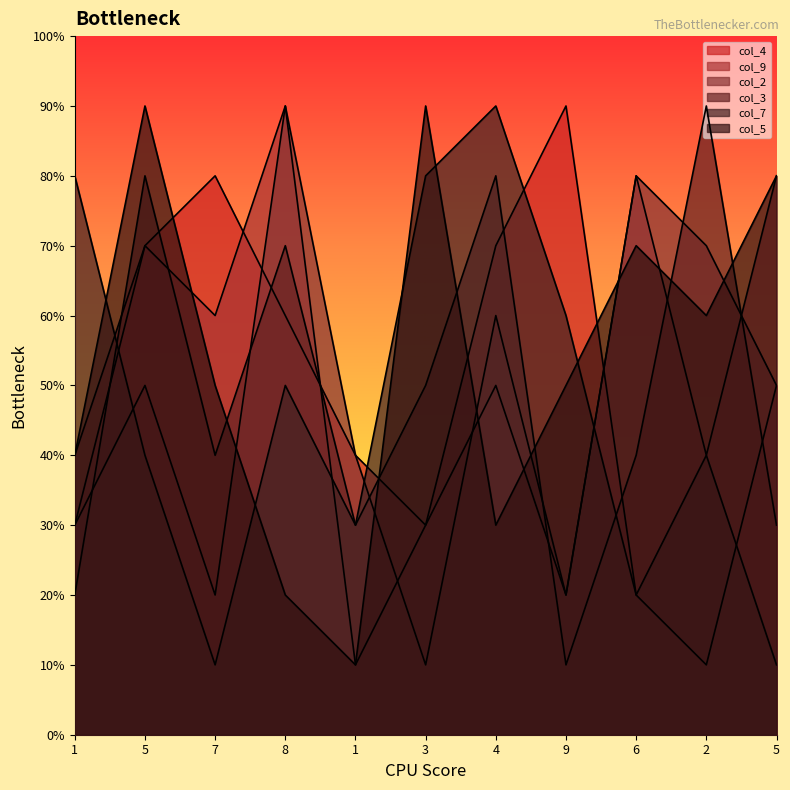

Reading left to right, transcribe all the data shown in this chart.

col_4: 3	7	8	6	4	3	7	9	2	1	5
col_9: 4	7	6	9	1	3	5	2	8	4	8
col_2: 3	5	2	9	4	1	6	2	8	7	5
col_3: 2	8	4	7	3	5	8	1	4	9	3
col_7: 8	4	1	5	3	8	9	6	2	4	1
col_5: 4	9	5	2	1	9	3	5	7	6	8